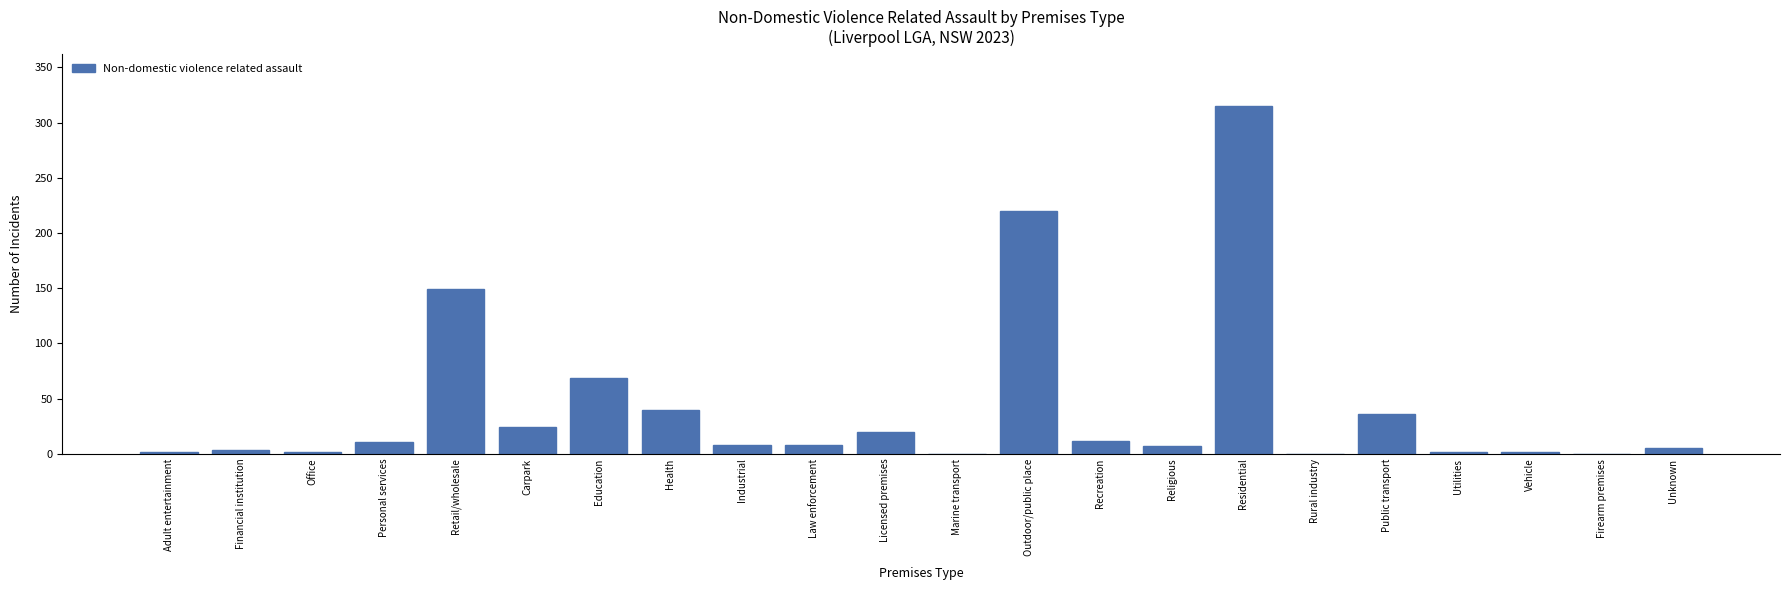

What is the change in value from Health to Outdoor/public place?

+180